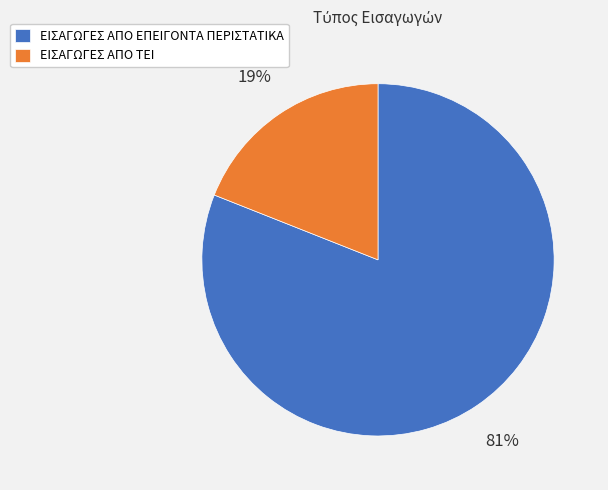

The ΕΙΣΑΓΩΓΕΣ ΑΠΟ ΤΕΙ slice represents 13% of the pie. True or false?

False